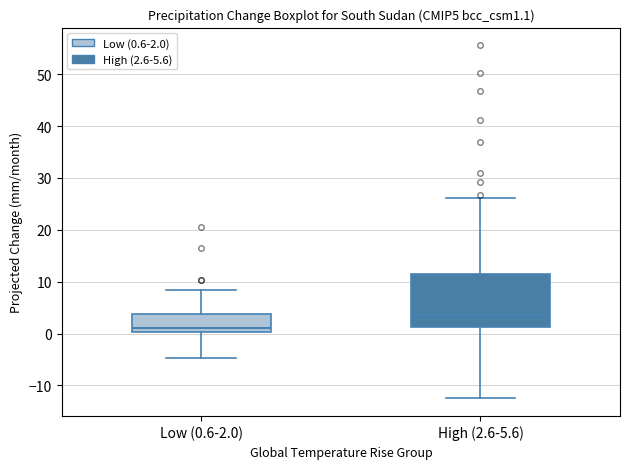

Reading left to right, transcribe this box plot: for each box, give where its median line is, the range the box spans, and where its two whiskers end, as read against the y-axis. The values are not printed on the chart, so give them approximately, as read against the axis.

Low (0.6-2.0): median 1, box 0 to 4, whiskers -5 to 8
High (2.6-5.6): median 4, box 1 to 11, whiskers -12 to 26